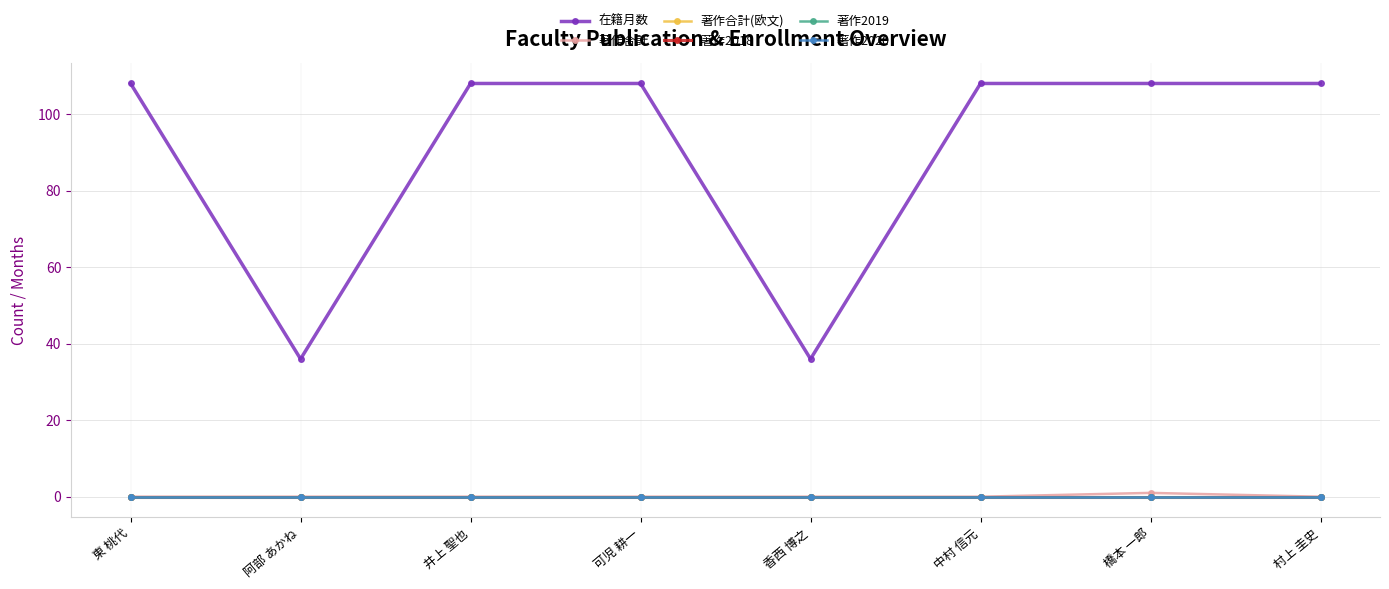

Which series has the widest spread of values?

在籍月数